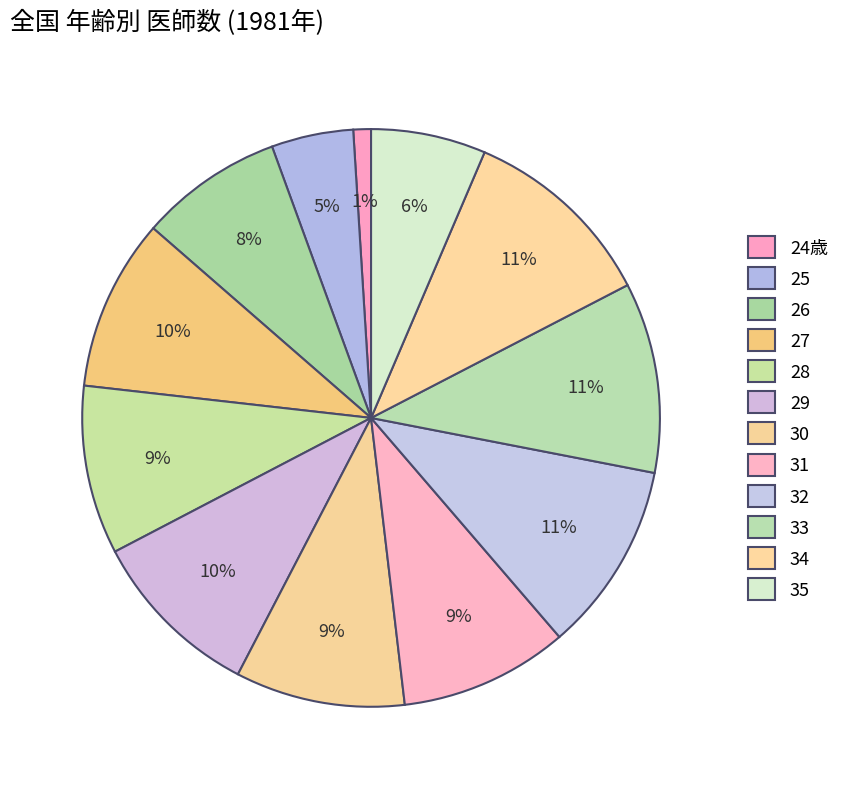

Count the number of slices in the pie.

12